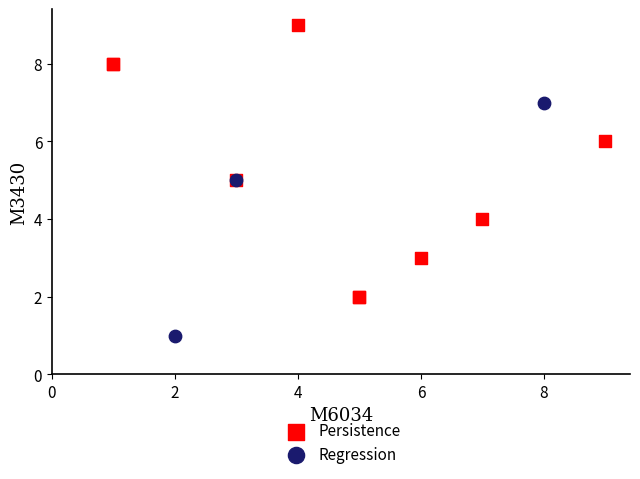

Which series contains the lowest Y value?

Regression